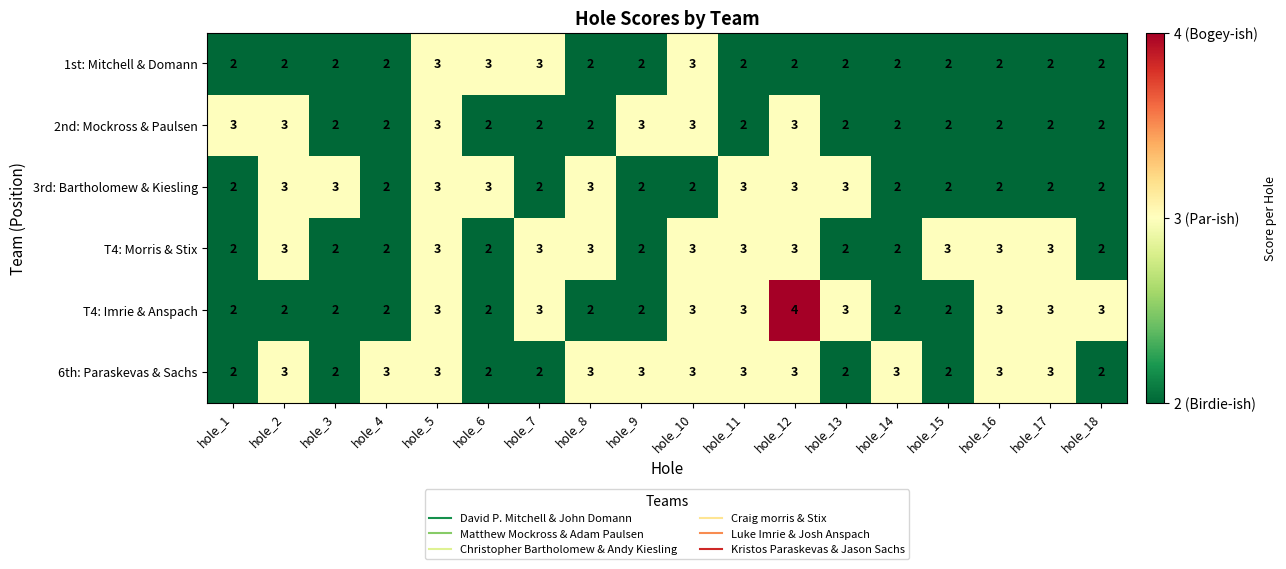

Which series has the largest range (max minus min)?

T4: Imrie & Anspach